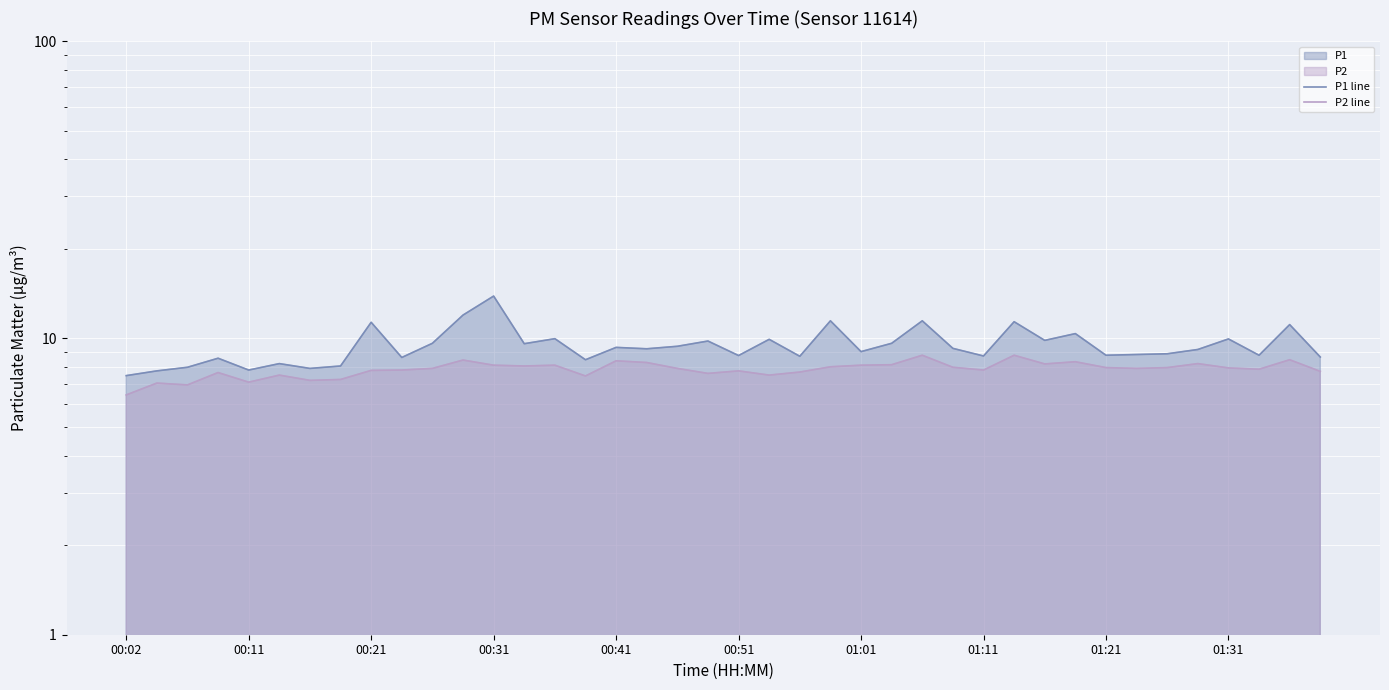

The value of P1 line at 00:11 is 7.8. True or false?

True